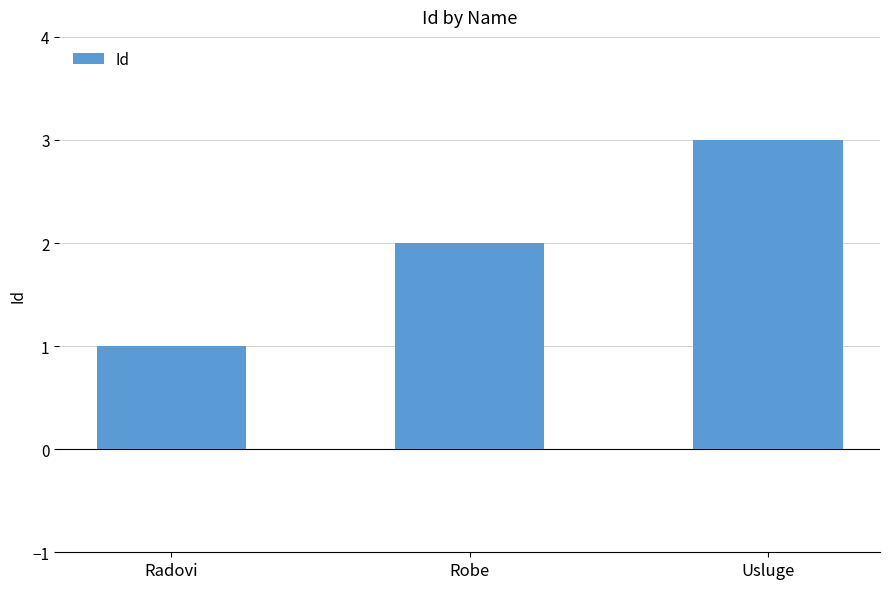

At which label is the value closest to 2?

Robe